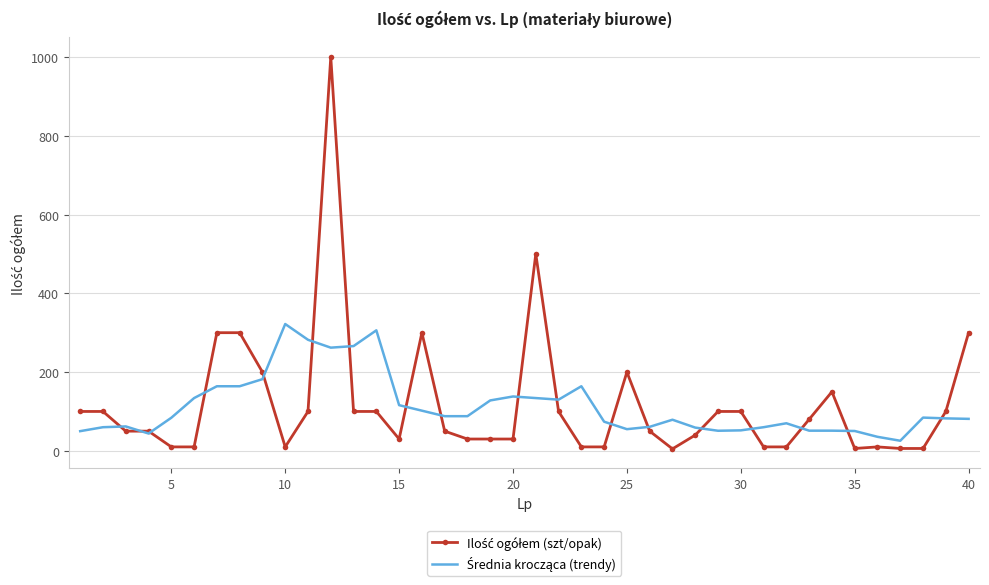

What are all the series names shown in the legend?

Ilość ogółem (szt/opak), Średnia krocząca (trendy)